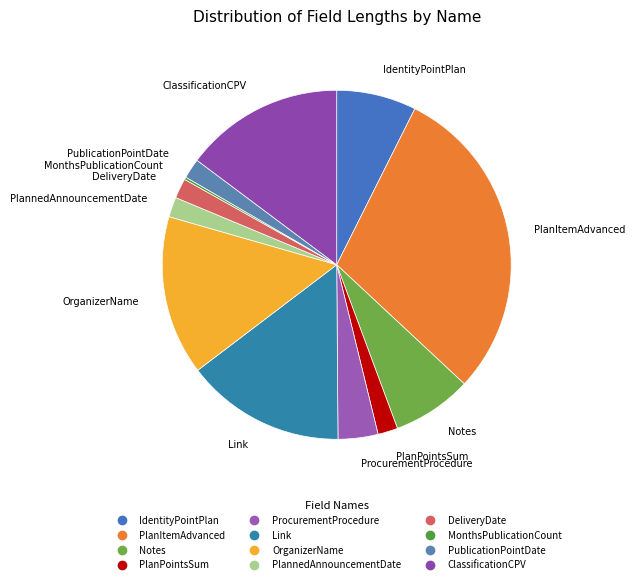

Is it true that ClassificationCPV is 15% of the pie?

True